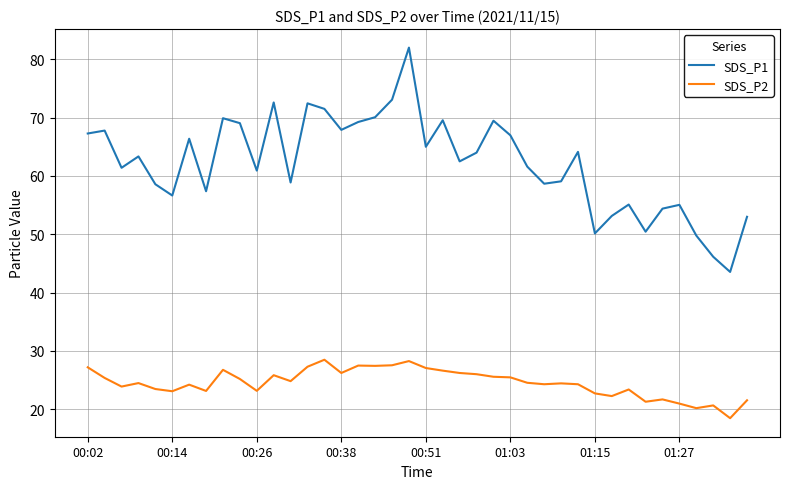

True or false: SDS_P1 and SDS_P2 intersect in this chart.

False